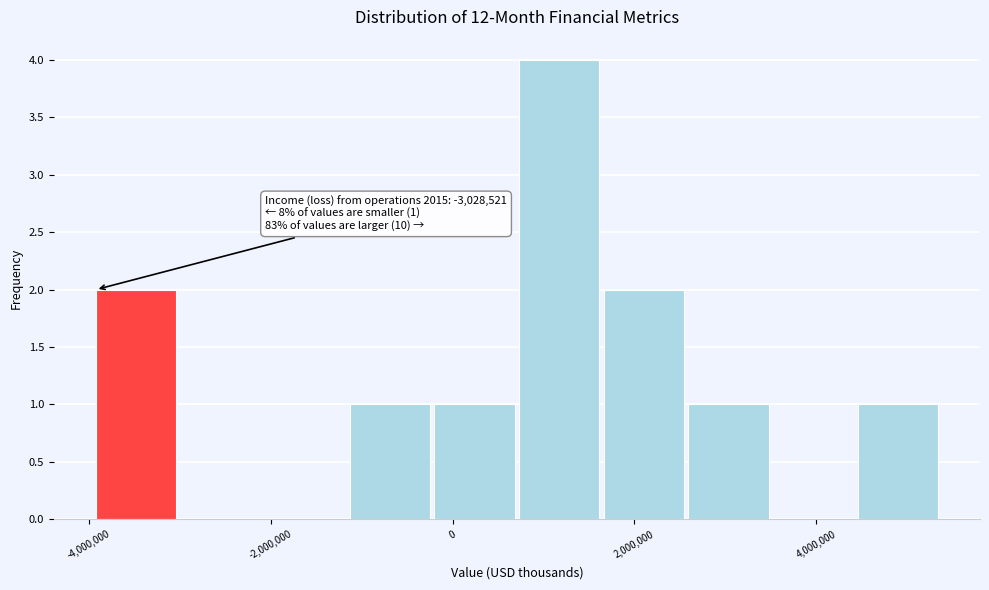

Over which range of the x-axis is the bar tallest?

800000 to 1600000